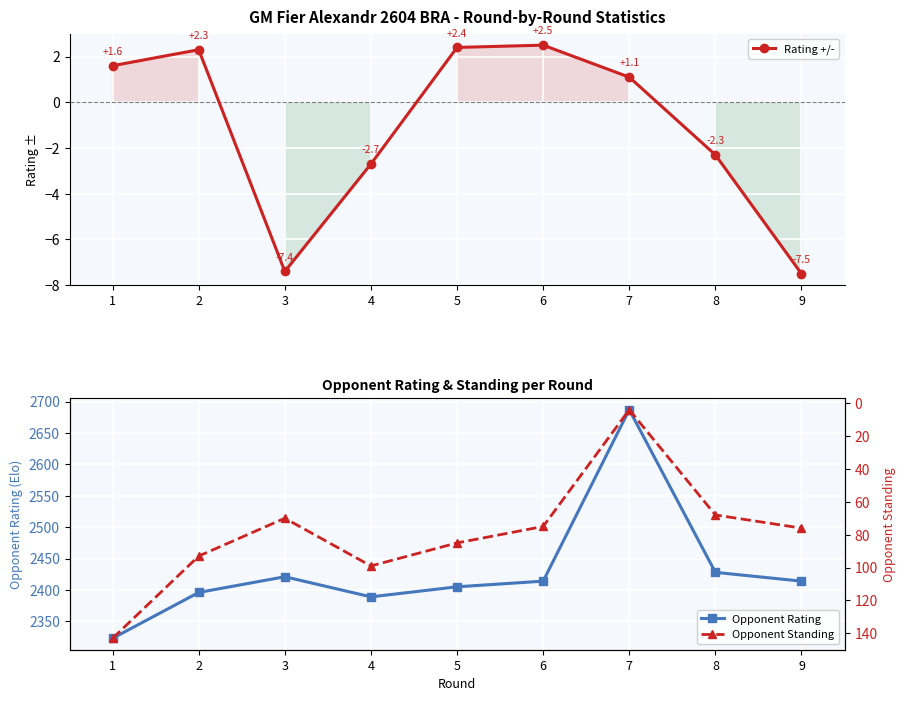

True or false: Rating +/- and Opponent Standing cross at least once.

False